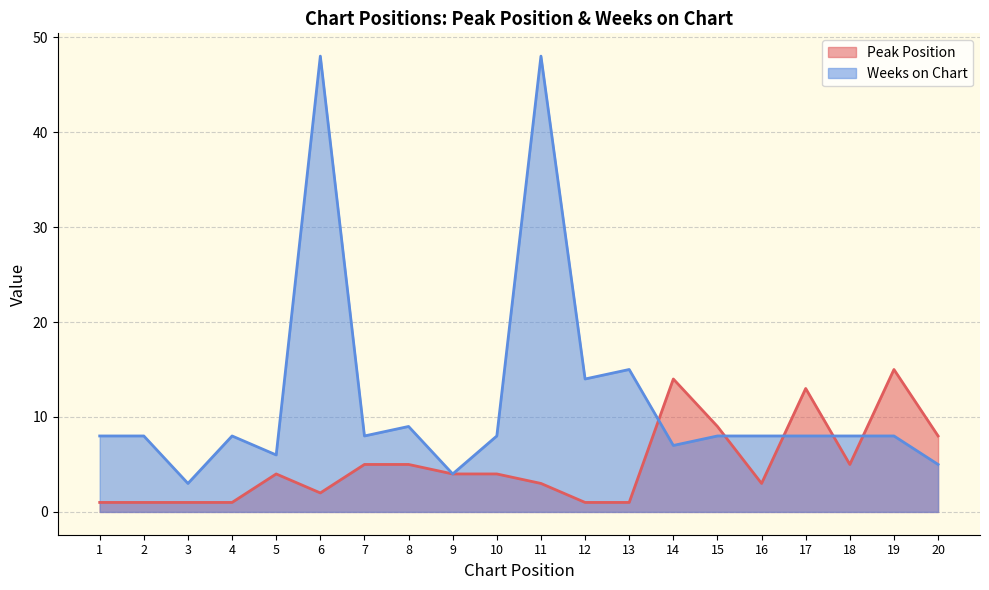

What is the value of the Weeks on Chart point at the 1st from the left?

8